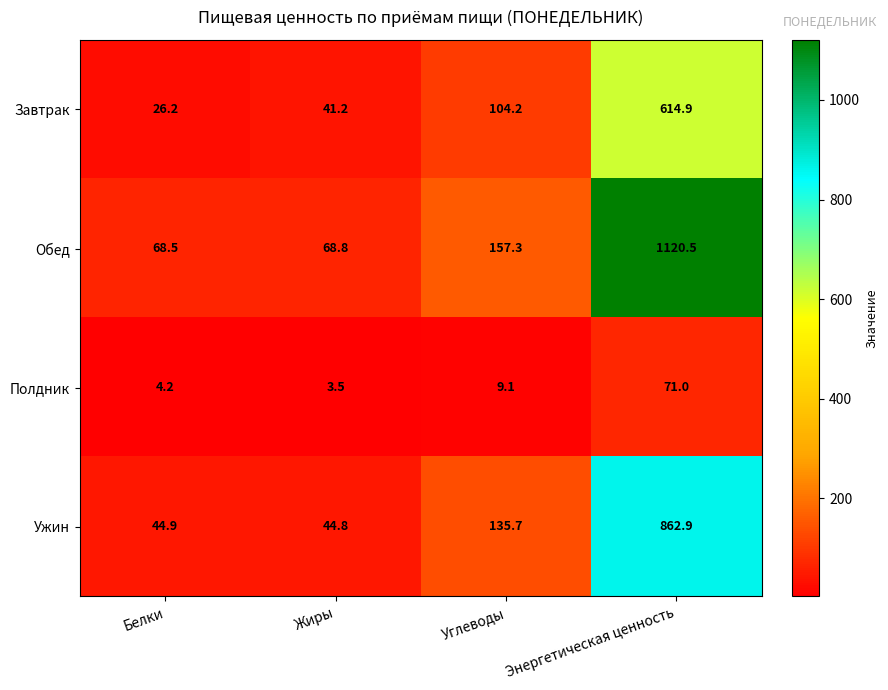

What is the sum of all Полдник values?

87.8